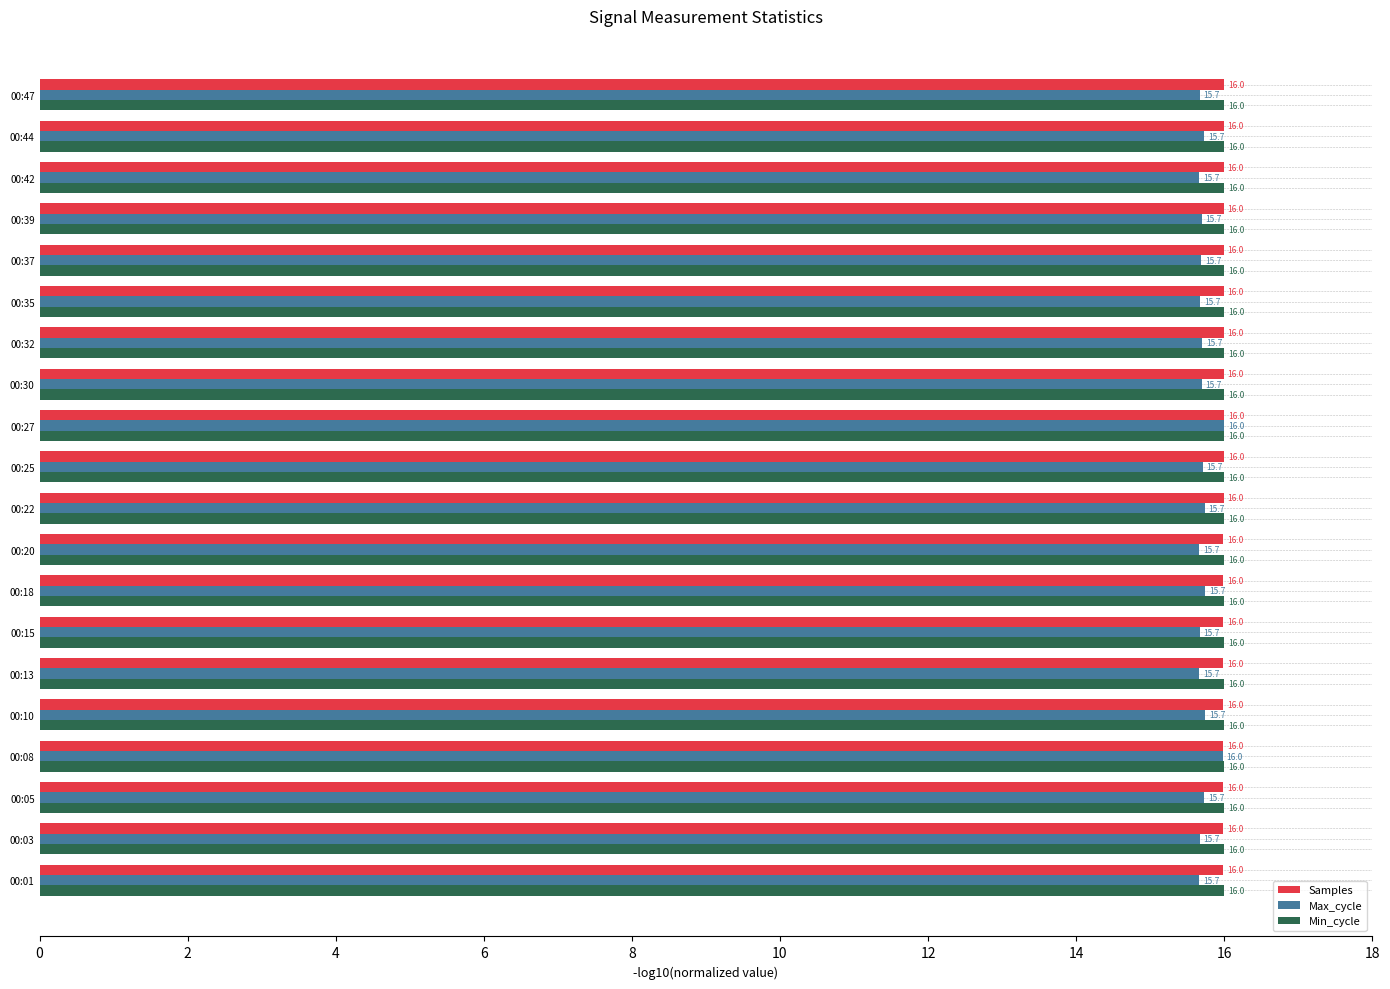

What is the difference between the maximum and second lowest values in the Max_cycle series?

0.3